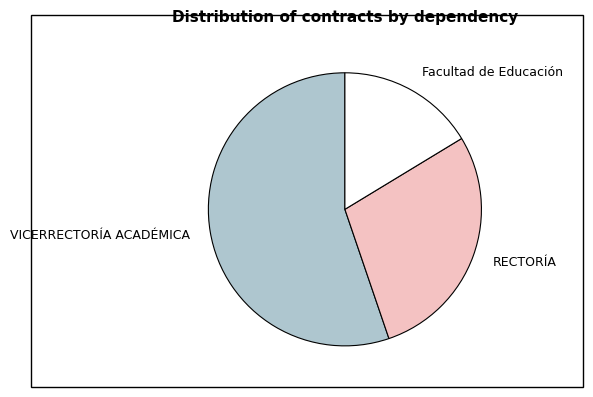

Which category accounts for the majority?

VICERRECTORÍA ACADÉMICA